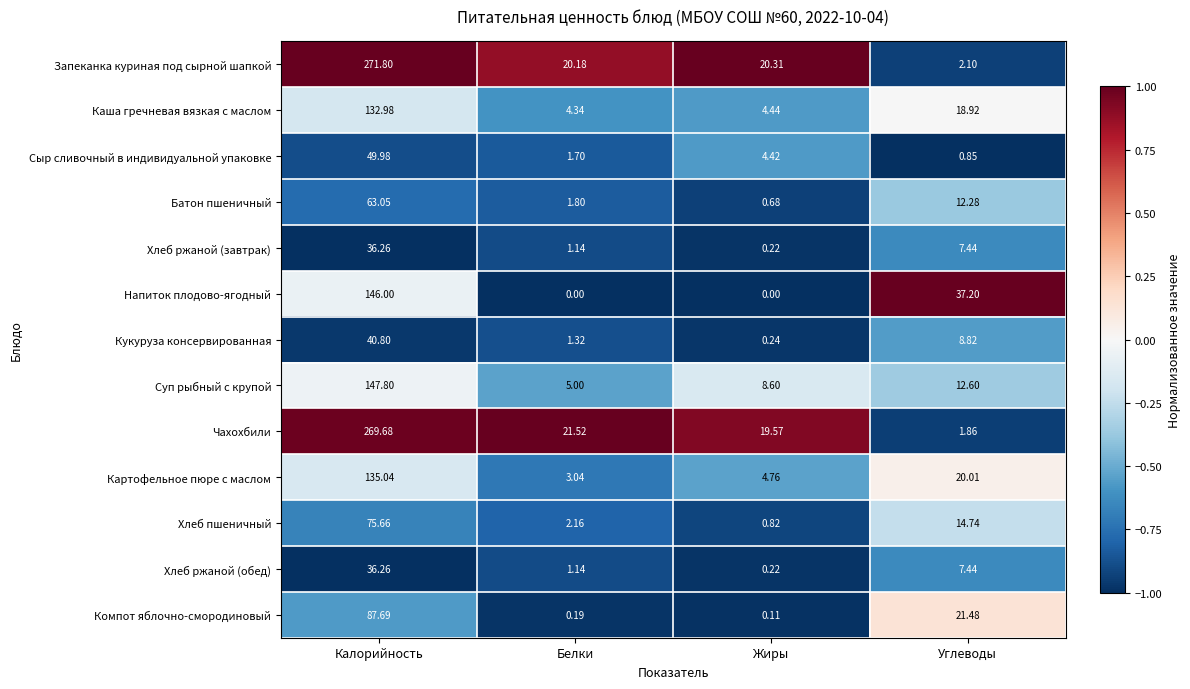

Where does the Хлеб пшеничный series first go above 14?

Калорийность